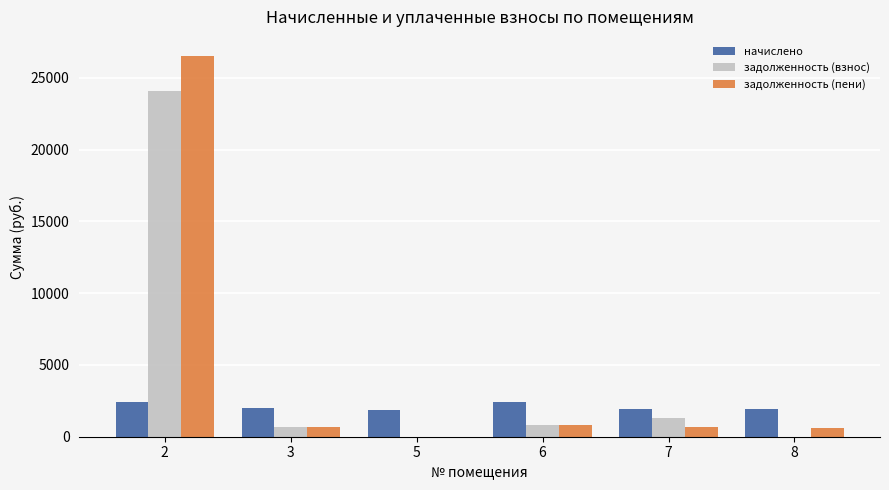

The задолженность (пени) series shows 12171.6 at 2. True or false?

False